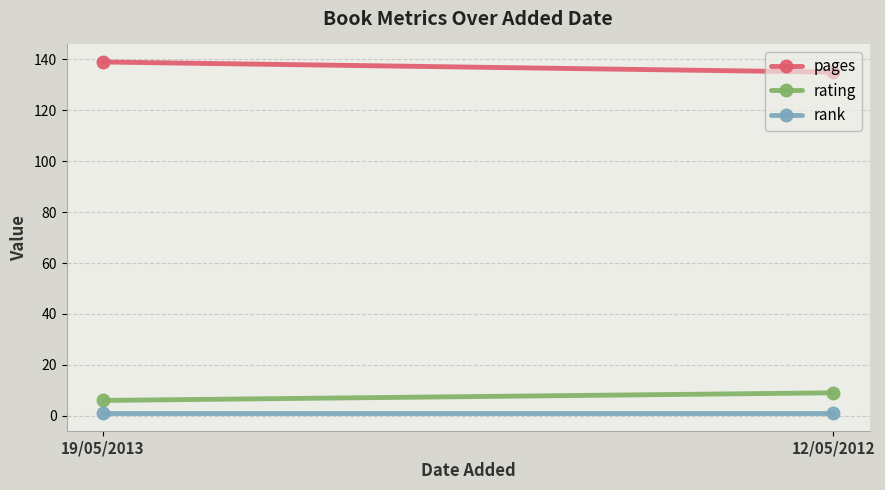

Which series has the widest spread of values?

pages